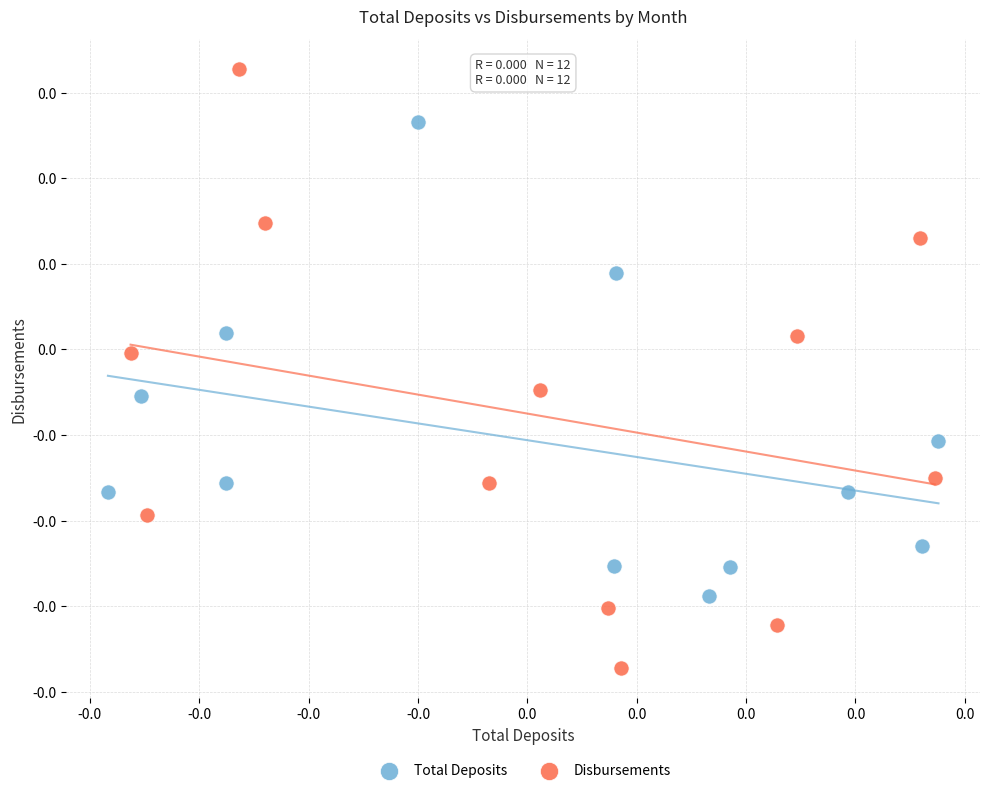

Which series contains the lowest Y value?

Disbursements